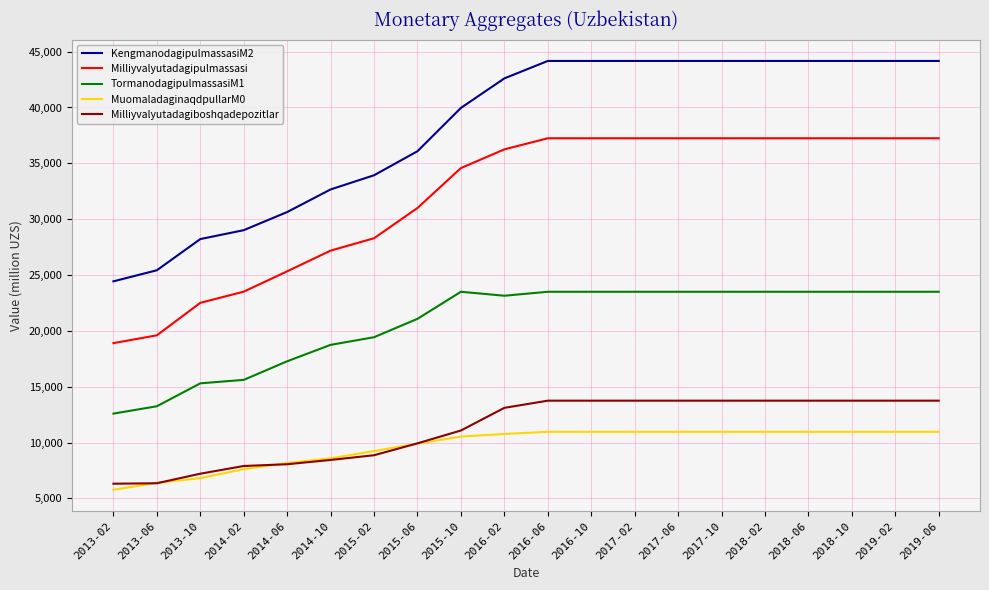

What is the smallest value displayed?

5766.4